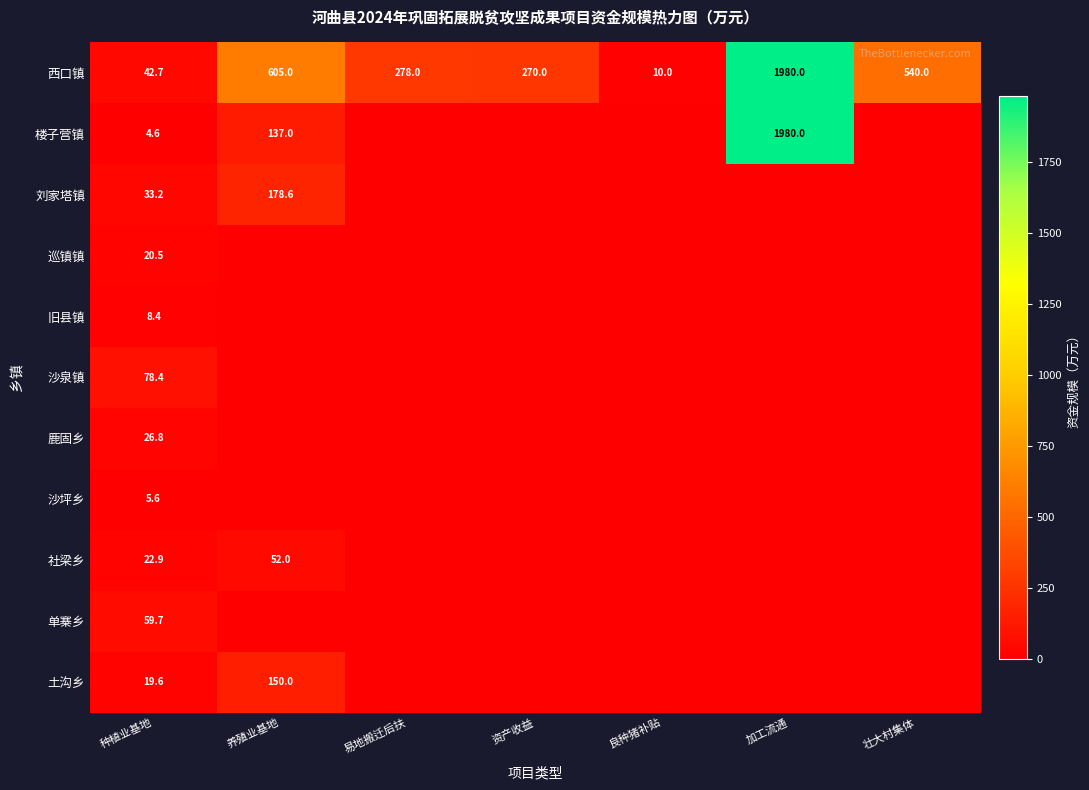

What is the total value across all series at 资产收益?

270.0